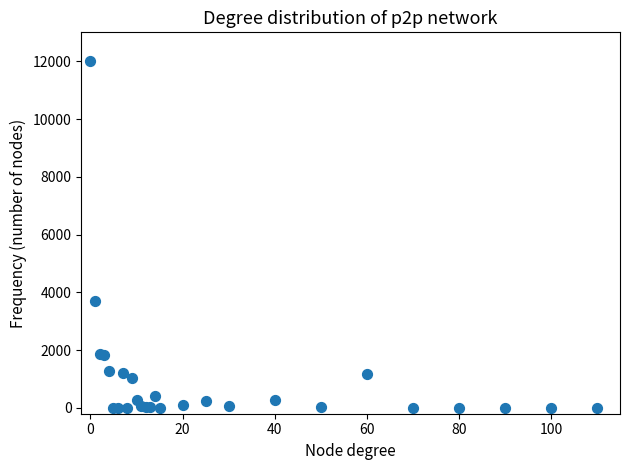

What Y value in the scatter plot is closest to 6000?

3694.3